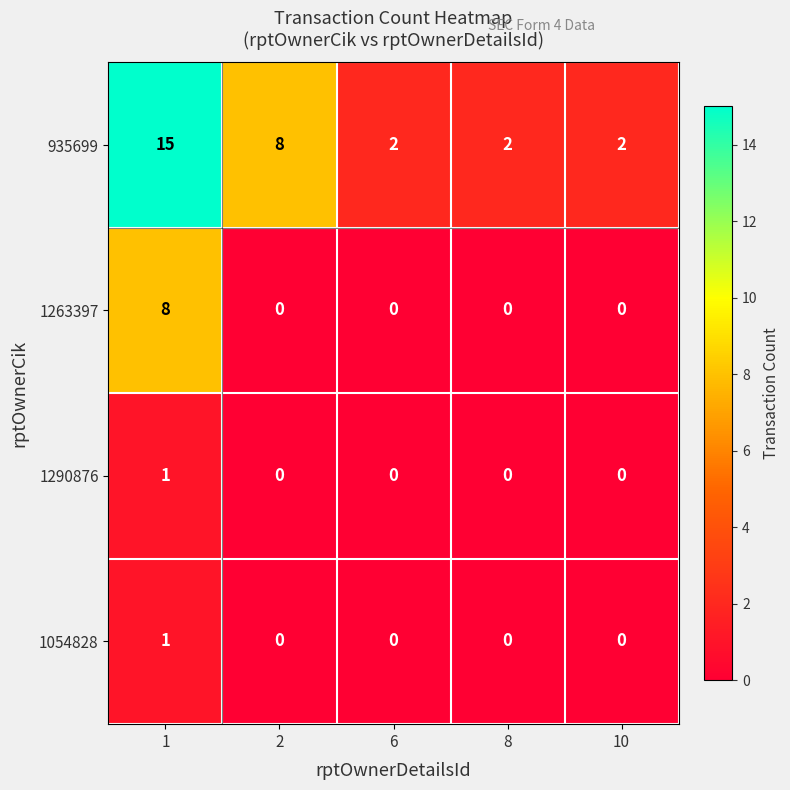

At how many categories does at least one series exceed 4?

2